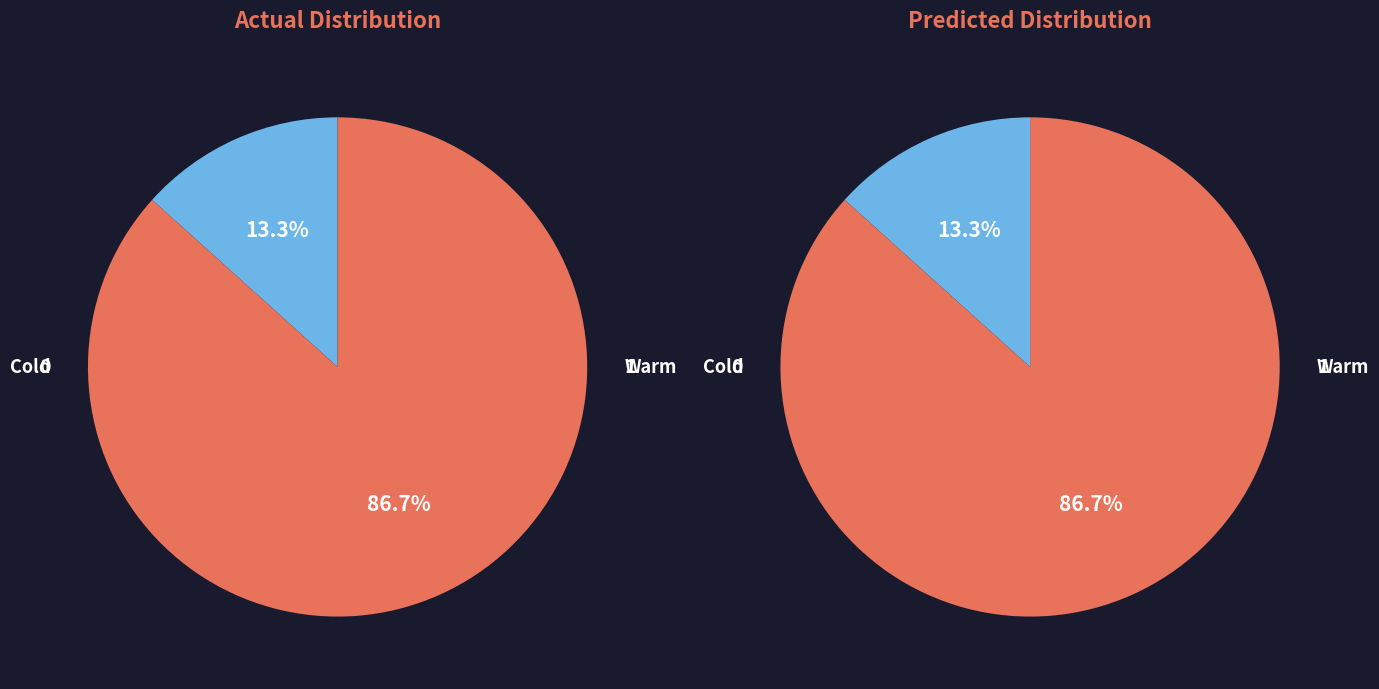

Does 9 account for over 50% of the chart?

No